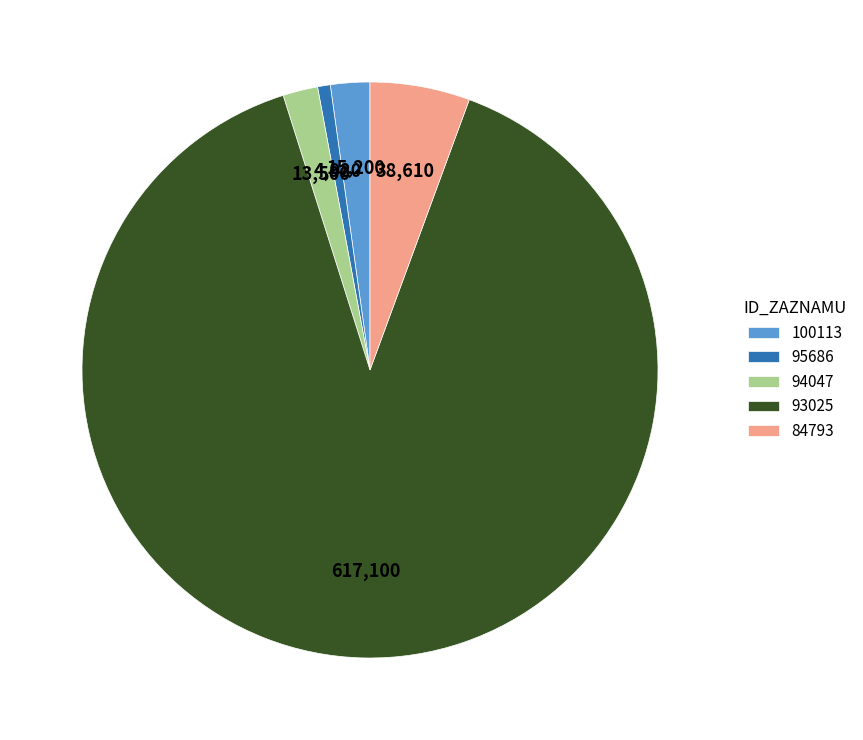

Which category has the biggest portion of the pie?

93025